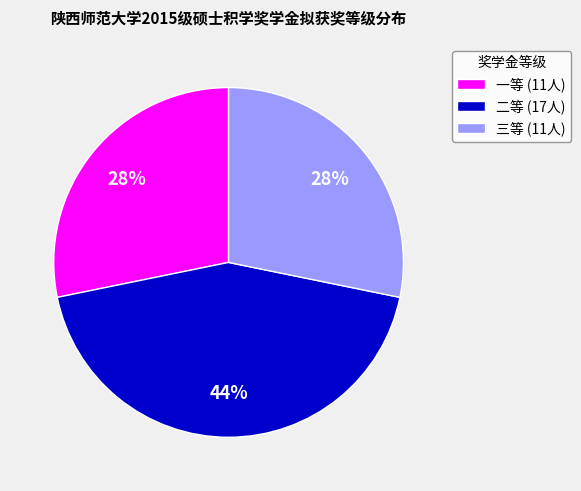

Does 一等 represent more than half of the total?

No